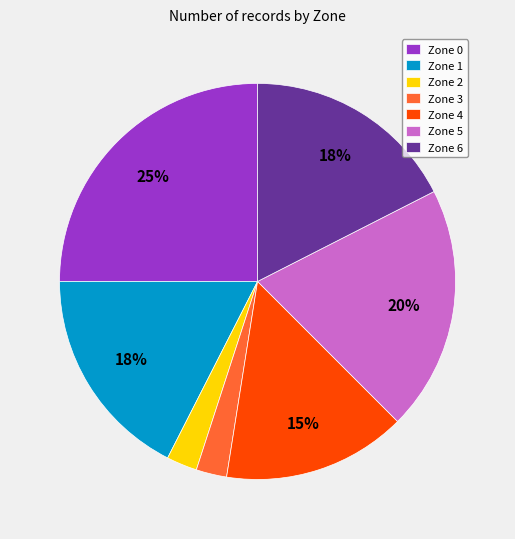

Approximately how many times larger is the value at Zone 3 compared to Zone 6?

0.1